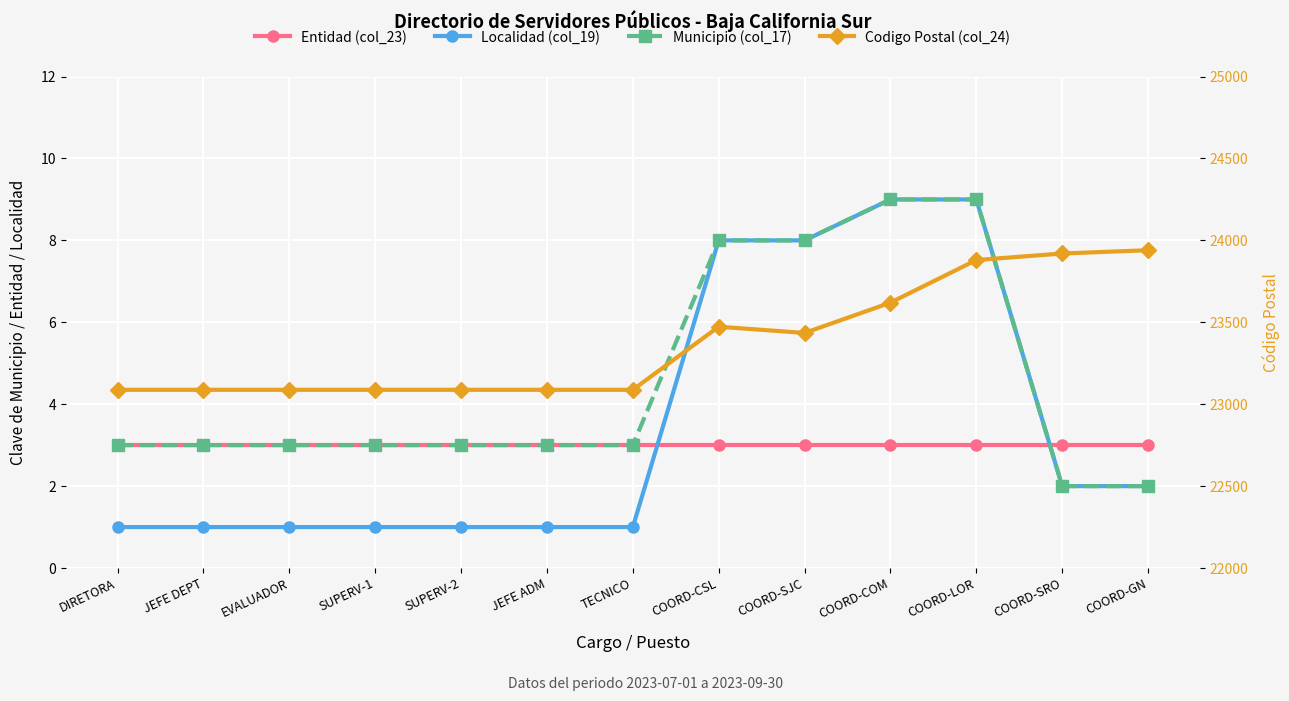

Where is the first local minimum for Codigo Postal (col_24)?

COORD-SJC